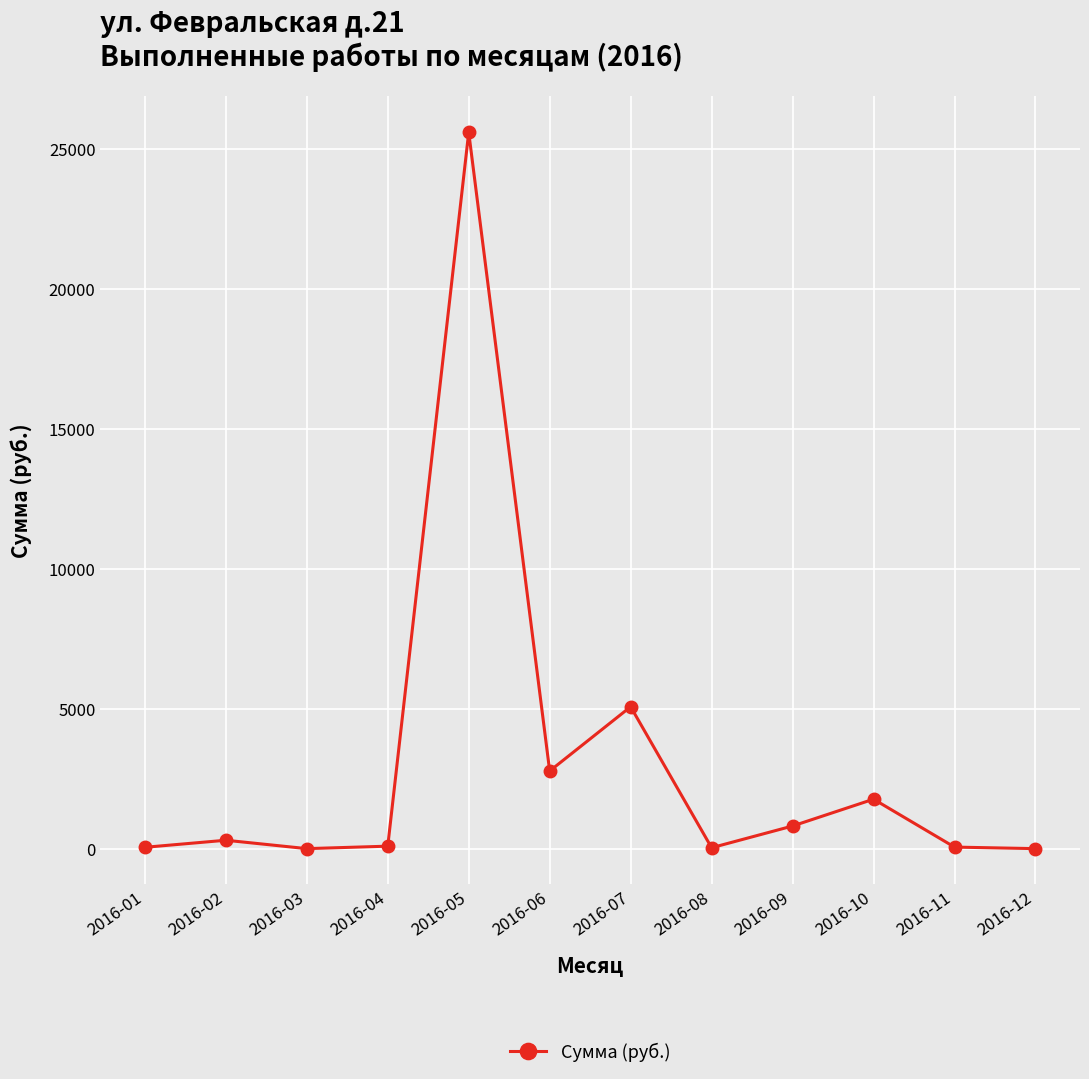

How many categories are shown in the chart?

12